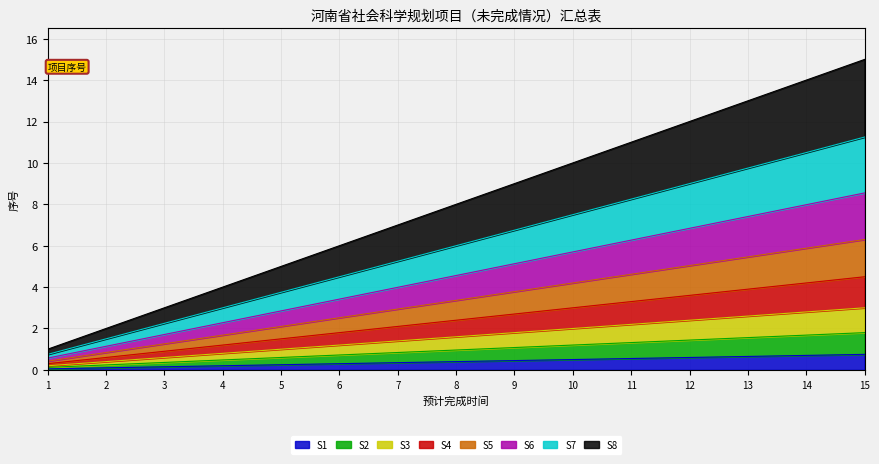

What is the total value across all series at 7?

7.0